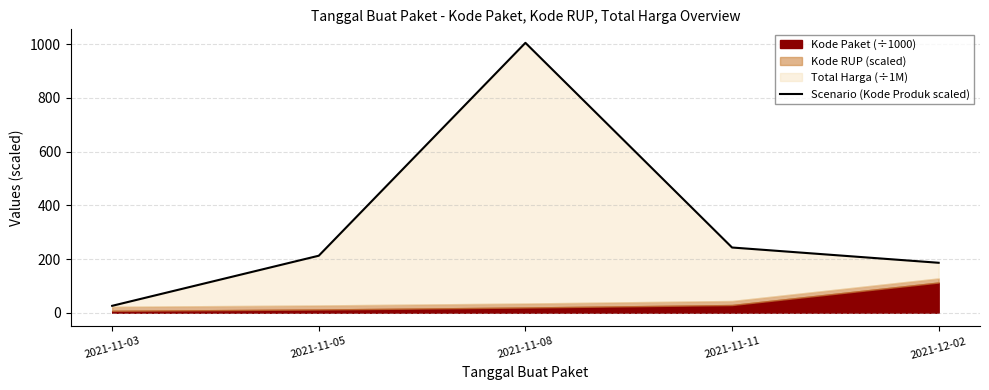

What position from the left is 2021-11-05?

2